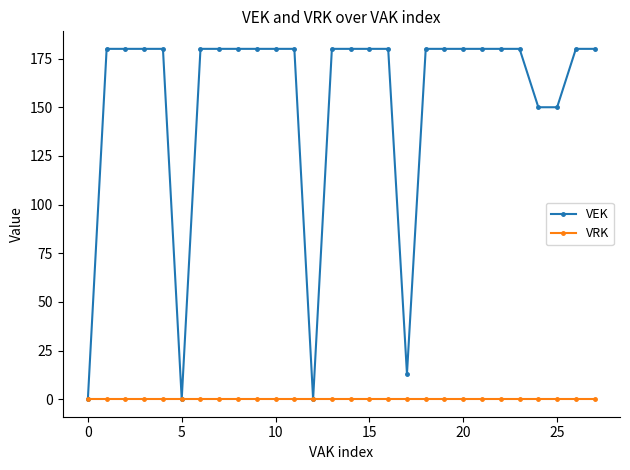

What is the greatest value displayed?

180